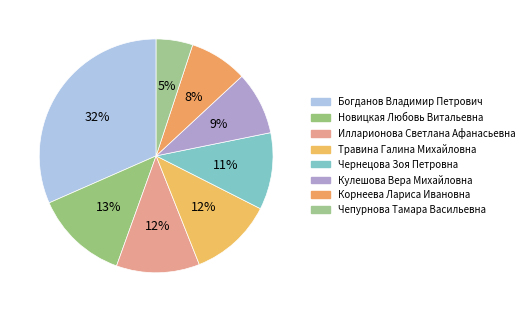

What is the total percentage of Чепурнова Тамара Васильевна and Новицкая Любовь Витальевна?

18.0%